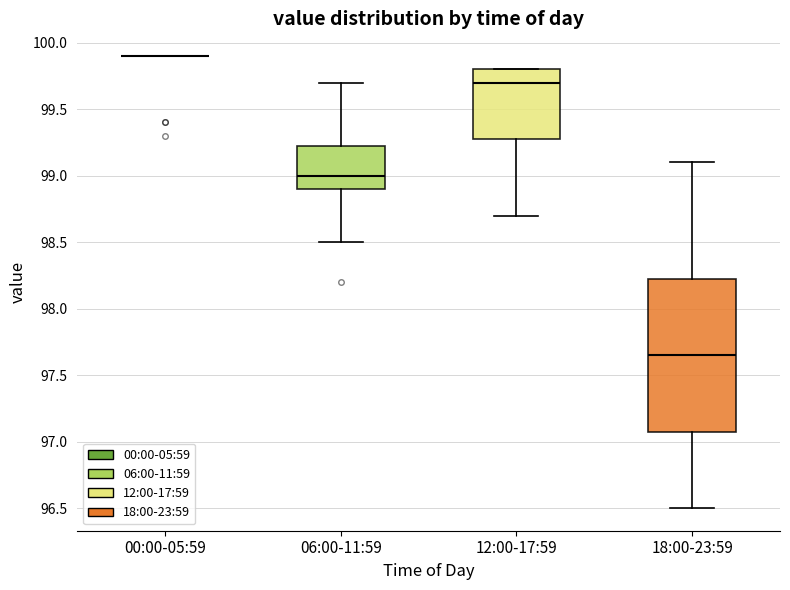

Reading left to right, transcribe this box plot: for each box, give where its median line is, the range the box spans, and where its two whiskers end, as read against the y-axis. The values are not printed on the chart, so give them approximately, as read against the axis.

00:00-05:59: box collapsed to a line at 99.90, whiskers 99.90 to 99.90
06:00-11:59: median 99.00, box 98.90 to 99.25, whiskers 98.50 to 99.70
12:00-17:59: median 99.70, box 99.30 to 99.80, whiskers 98.70 to 99.80
18:00-23:59: median 97.65, box 97.10 to 98.25, whiskers 96.50 to 99.10